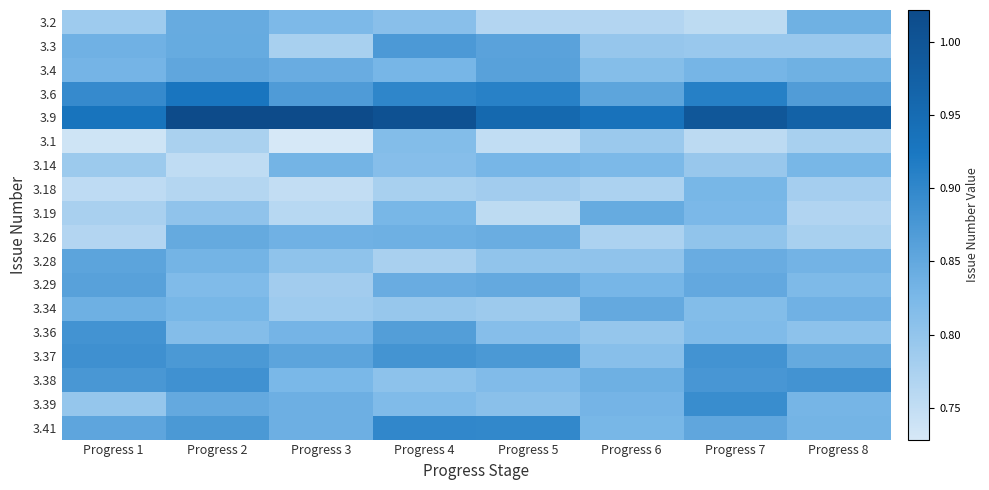

How many categories are shown in the chart?

8